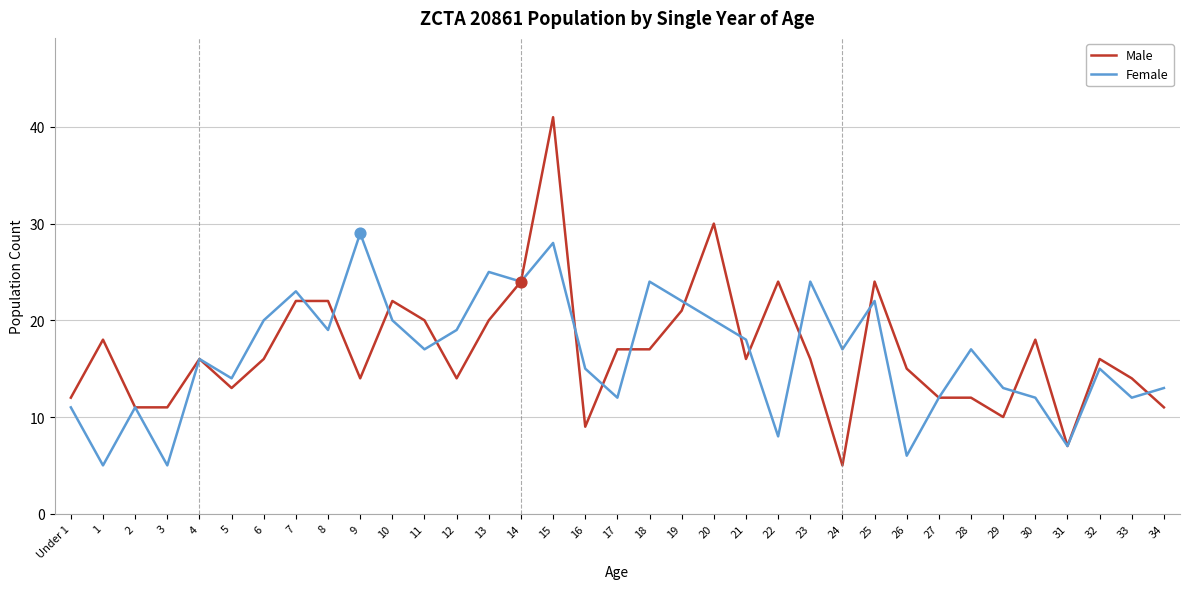

At how many categories does at least one series exceed 31?

1